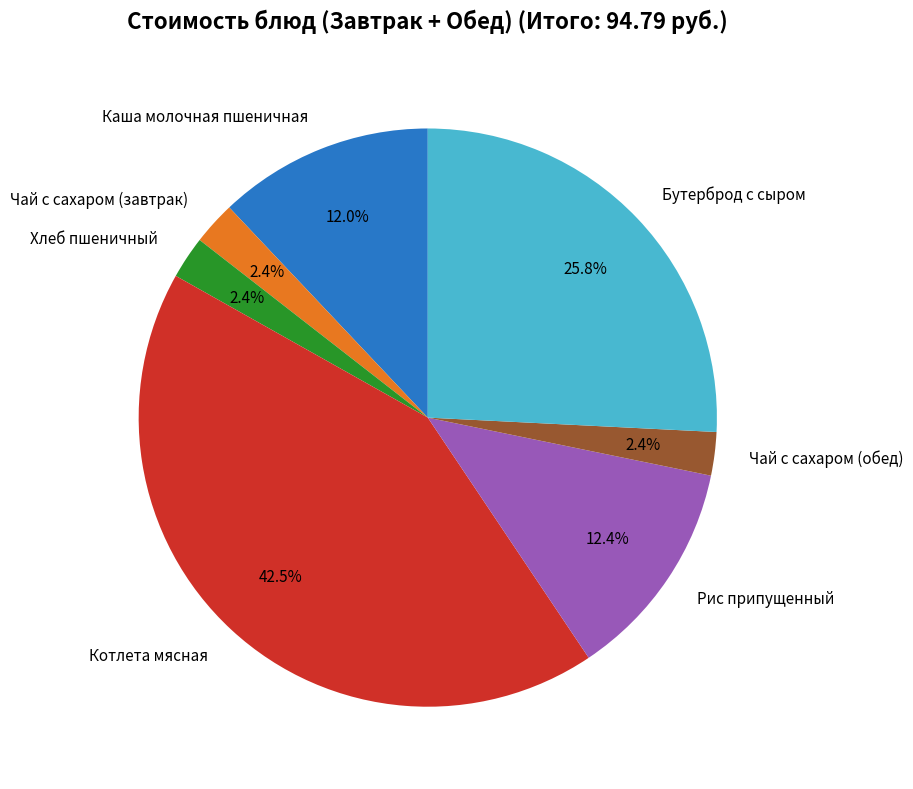

Does Чай с сахаром (завтрак) account for over 50% of the chart?

No